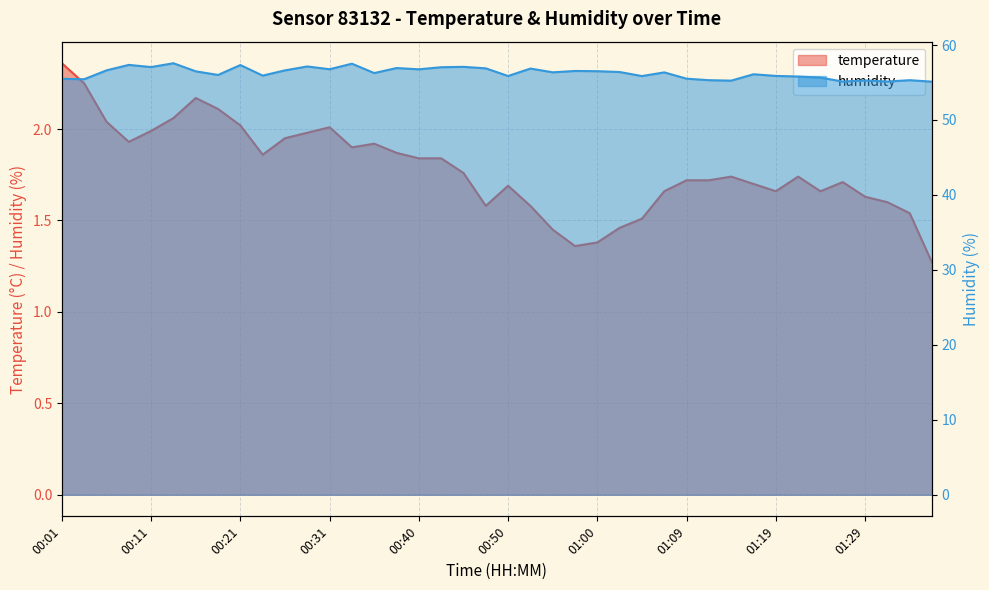

At which category does humidity reach its first local peak?

00:08